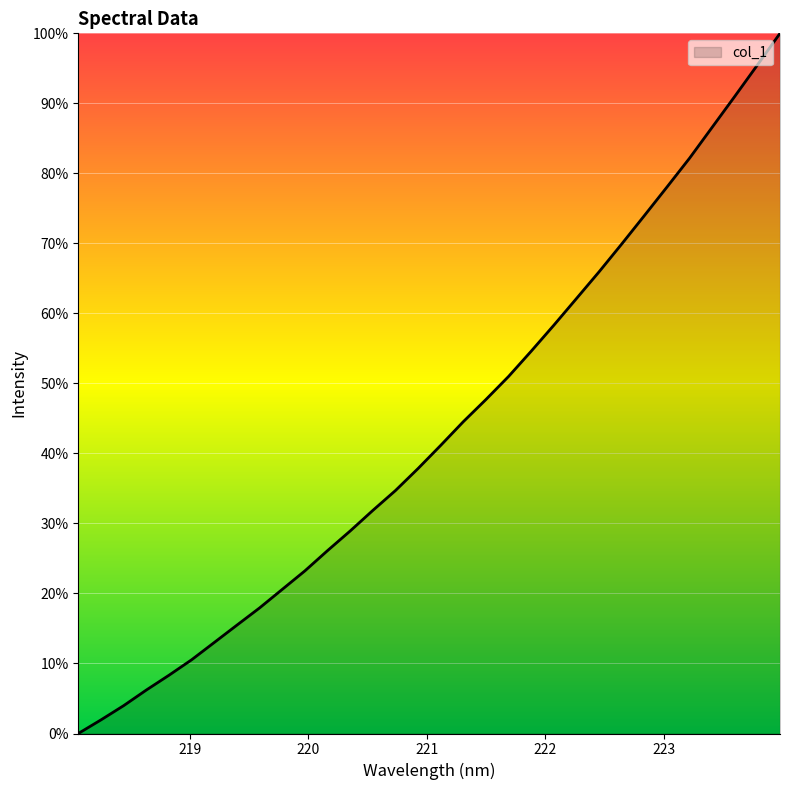

What is the difference between the maximum and minimum values?

100.0